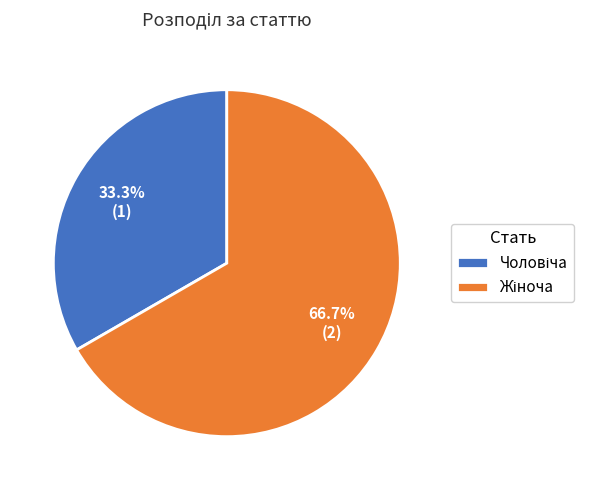

Is there a majority slice in this chart?

Yes